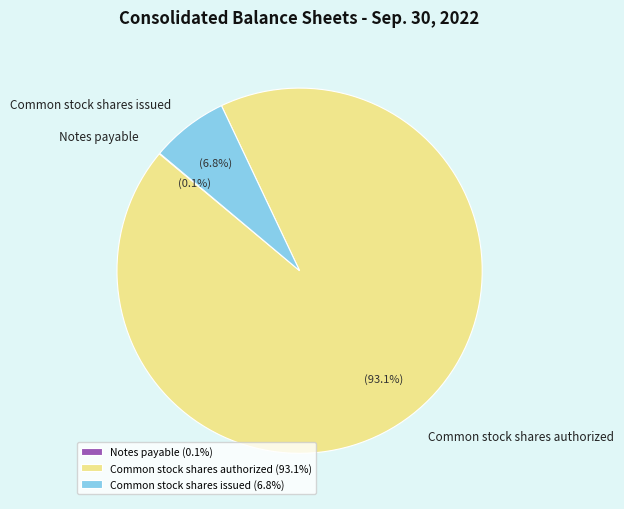

Do Common stock shares issued and Common stock shares authorized together represent more than half of the pie?

Yes